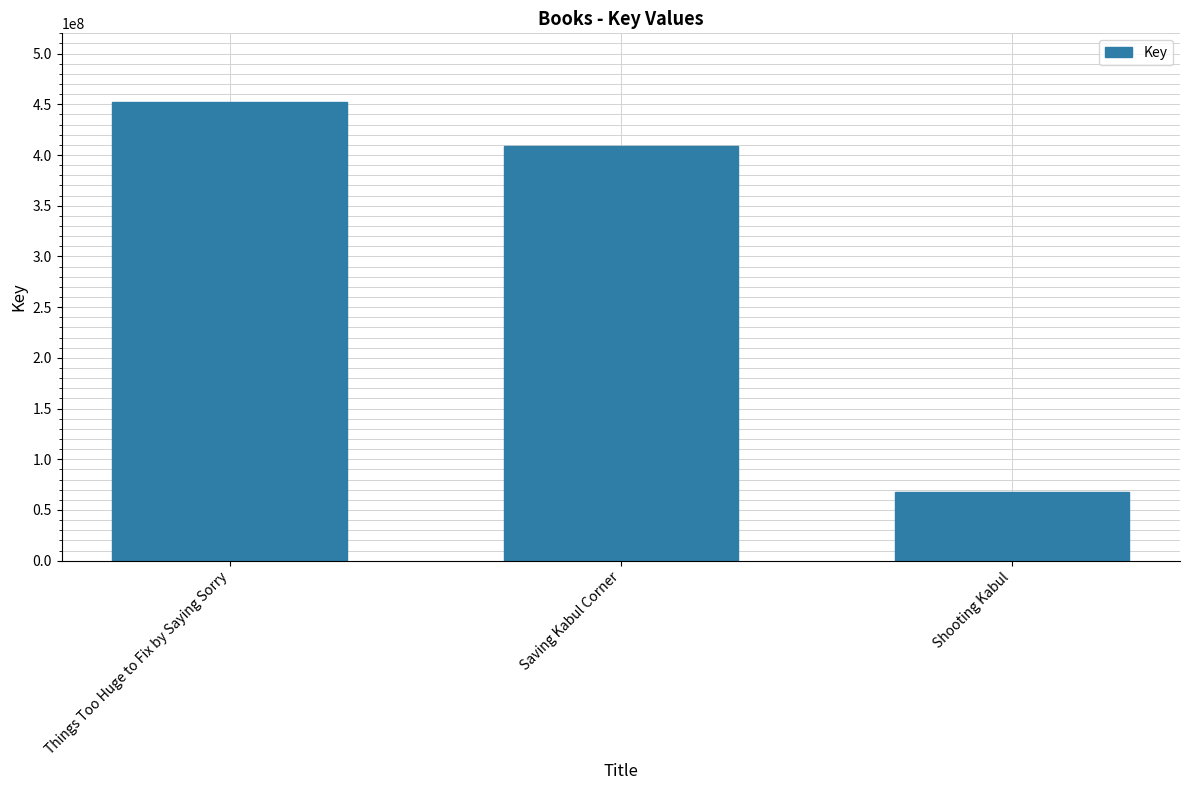

List the labels in order of value, smallest first.

Shooting Kabul, Saving Kabul Corner, Things Too Huge to Fix by Saying Sorry